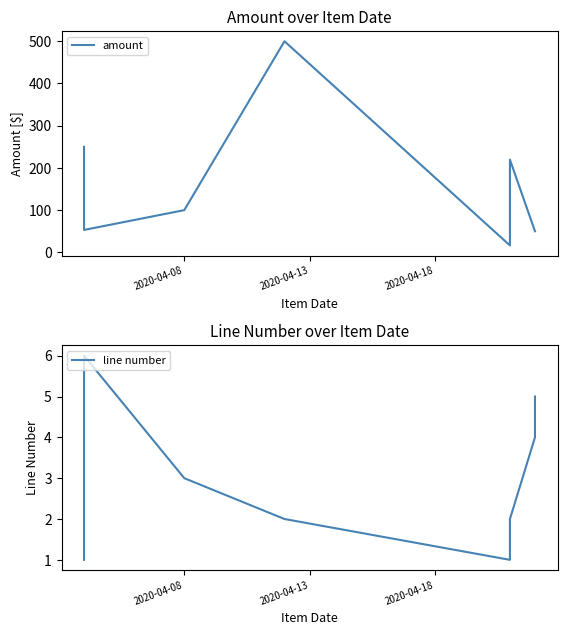

True or false: amount and line number intersect in this chart.

False